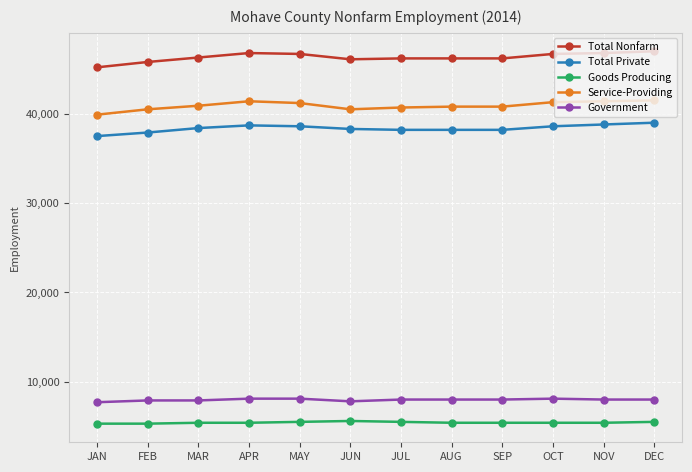

Rank the series by their maximum value, from lowest to highest.

Goods Producing, Government, Total Private, Service-Providing, Total Nonfarm